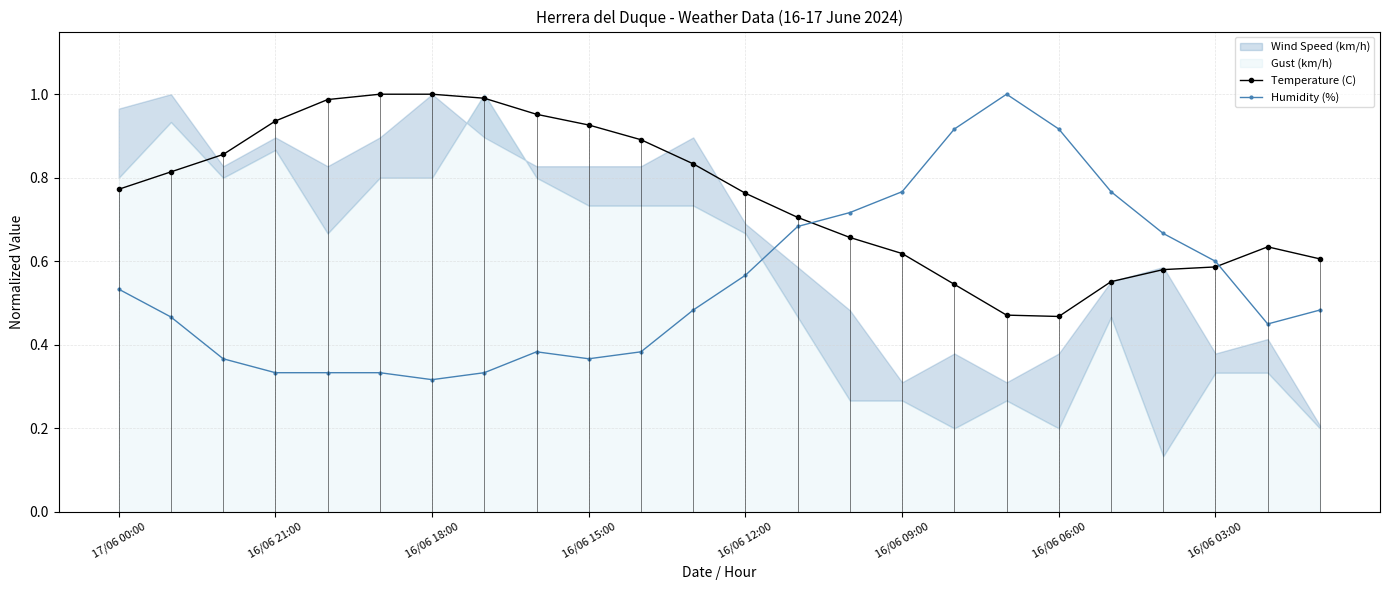

How many interior local peaks does the Temperature (C) series have?

1